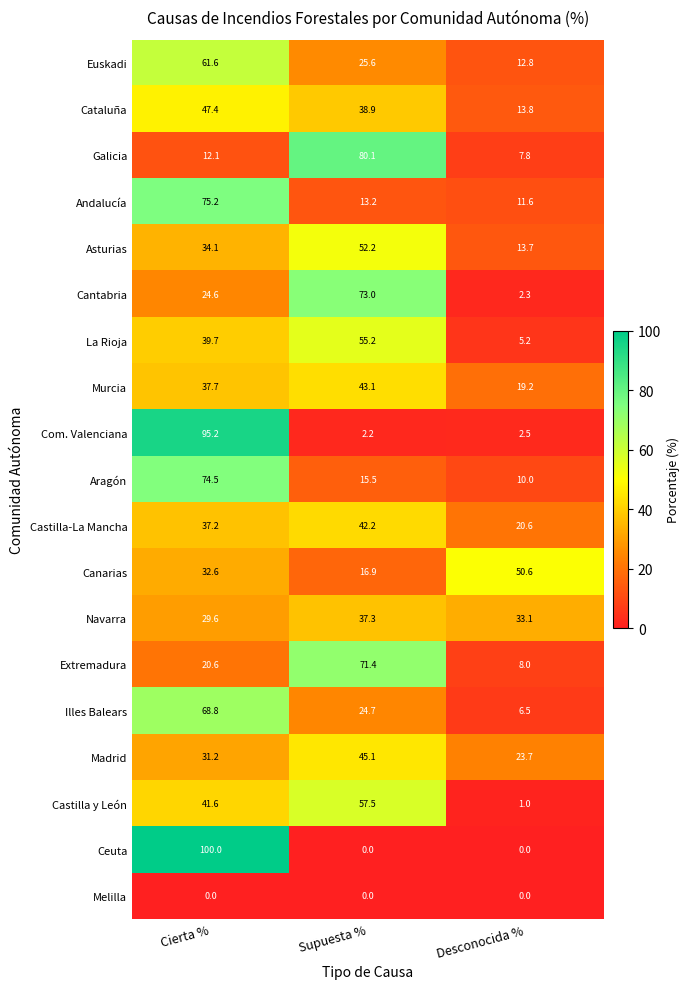

What is the average value of the Castilla y León series?

33.4